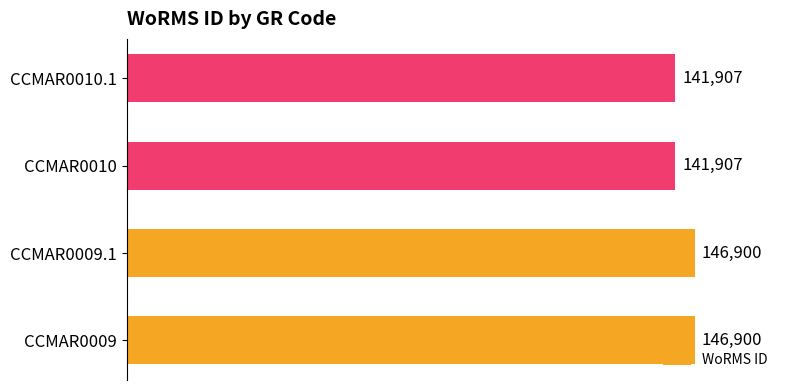

What is the sum of all values?

577614